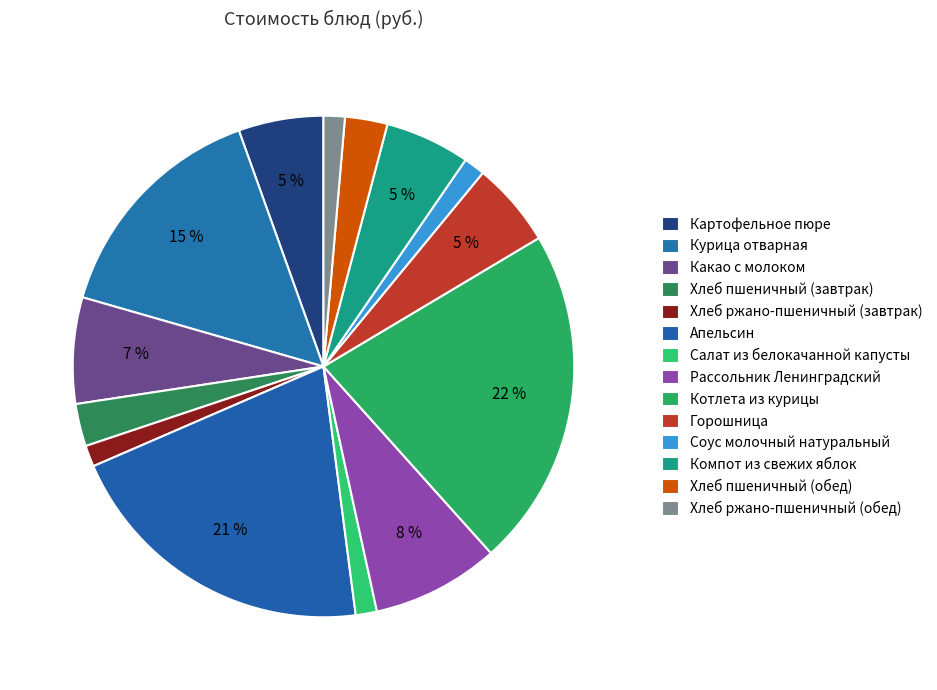

What is the ratio of the value at Хлеб ржано-пшеничный (завтрак) to the value at Соус молочный натуральный?

1.0